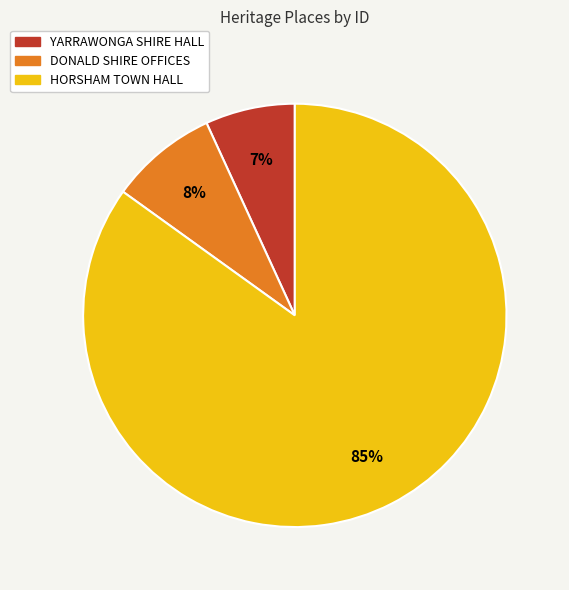

Is the sum of DONALD SHIRE OFFICES and HORSHAM TOWN HALL greater than half?

Yes